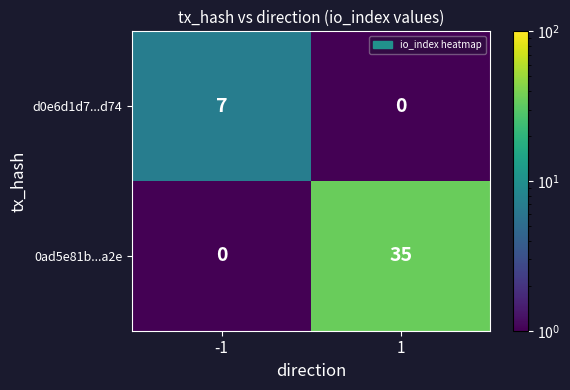

How many series are shown in this chart?

2